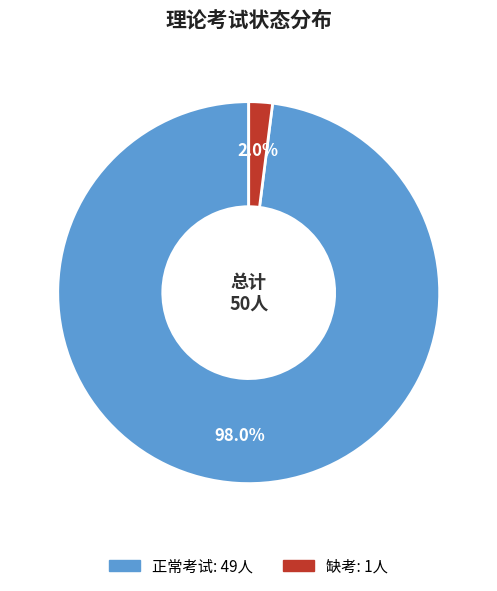

To the nearest percent, what is the difference between the largest and smallest slice percentages?

96%